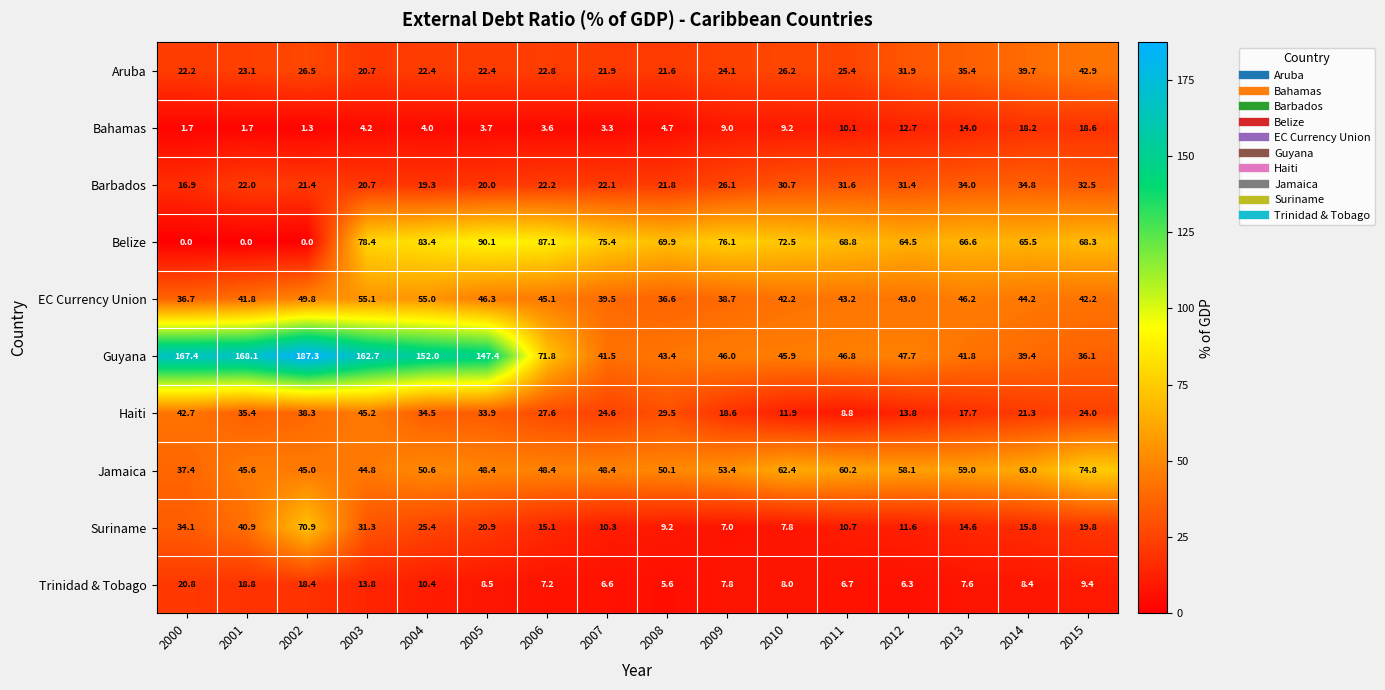

Count the number of data series in this chart.

10